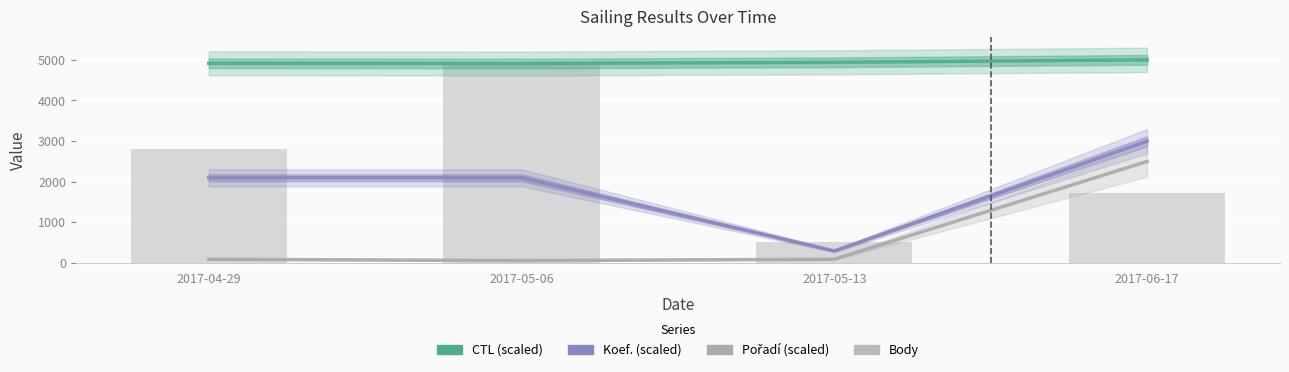

At how many categories does at least one series exceed 1811?

4